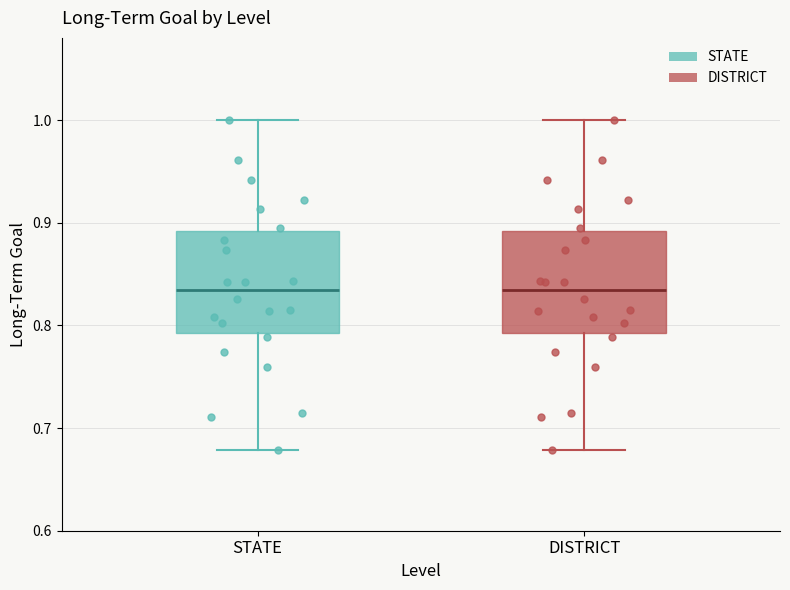

Reading left to right, transcribe this box plot: for each box, give where its median line is, the range the box spans, and where its two whiskers end, as read against the y-axis. The values are not printed on the chart, so give them approximately, as read against the axis.

STATE: median 0.83, box 0.79 to 0.89, whiskers 0.68 to 1.00
DISTRICT: median 0.83, box 0.79 to 0.89, whiskers 0.68 to 1.00